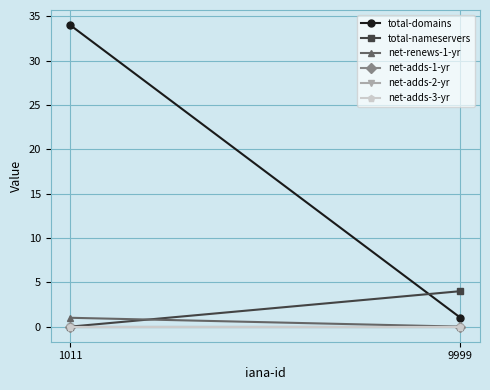

What are all the series names shown in the legend?

total-domains, total-nameservers, net-renews-1-yr, net-adds-1-yr, net-adds-2-yr, net-adds-3-yr